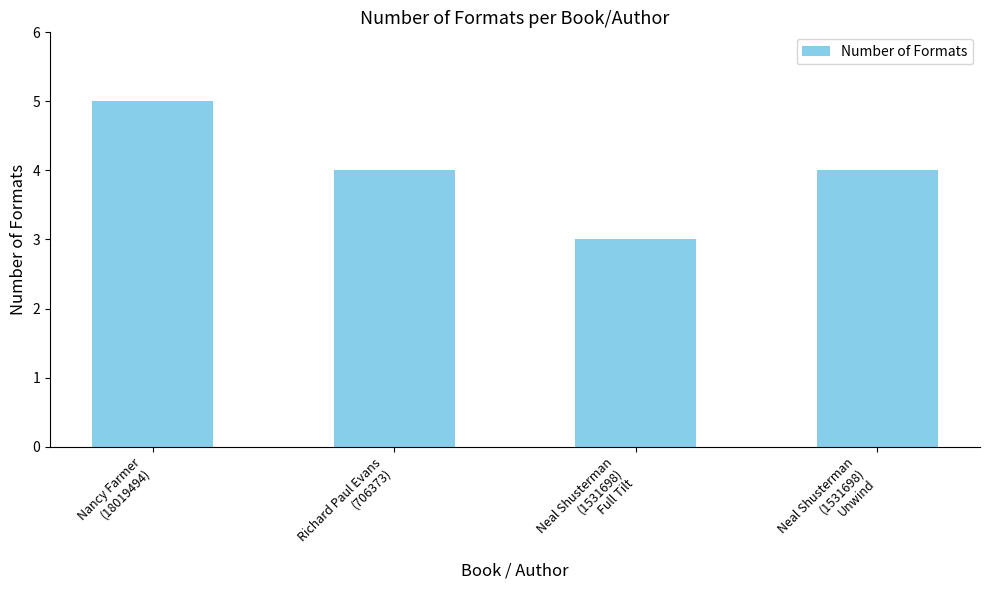

Reading left to right, extract all data points from this chart.

5	4	3	4